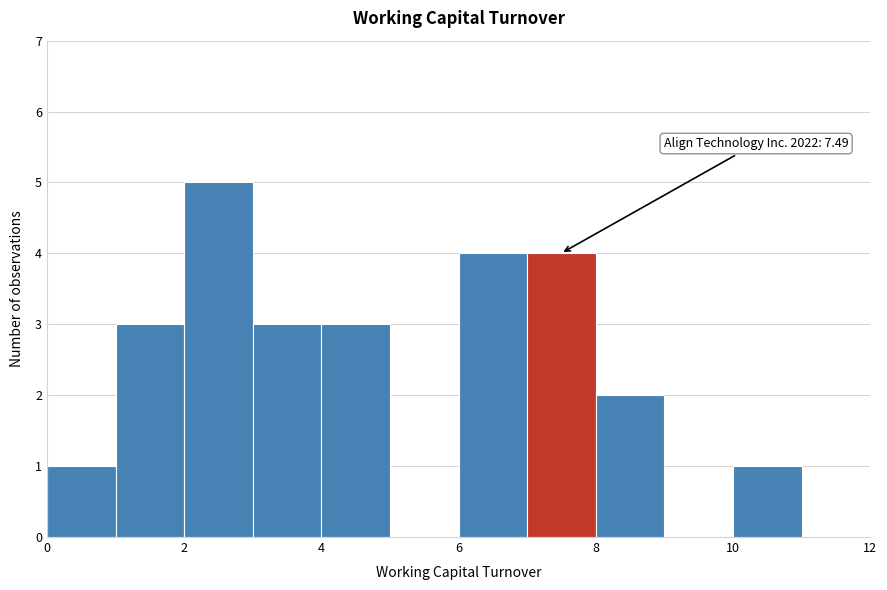

Which range on the x-axis has the tallest bar?

2 to 3